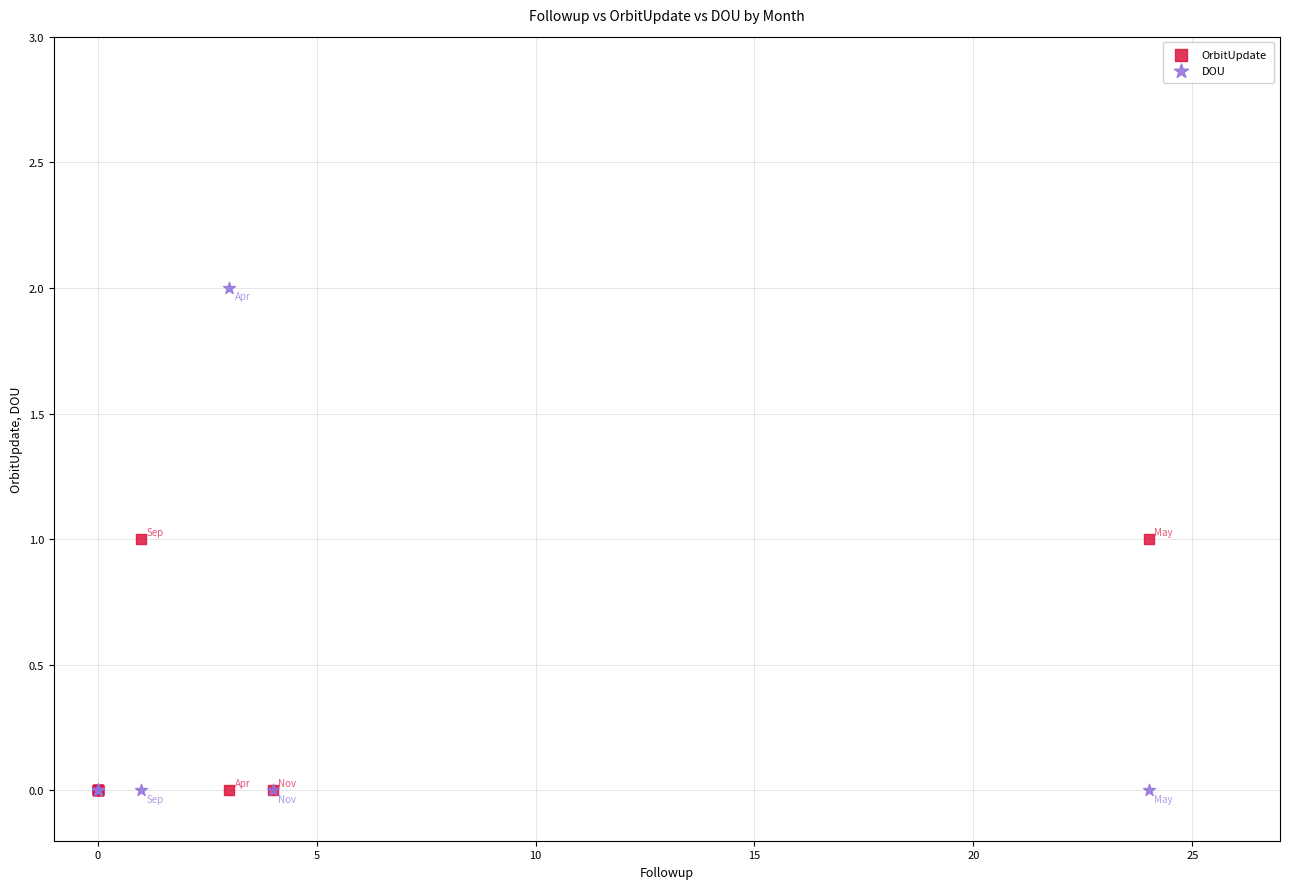

What are all the series names shown in the legend?

OrbitUpdate, DOU